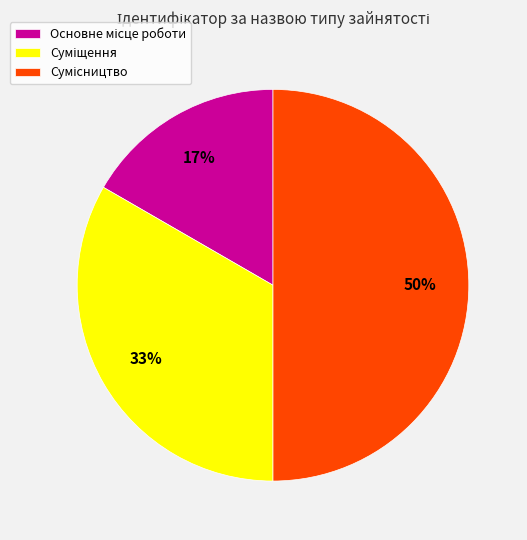

To the nearest percent, what is the difference between the largest and smallest slice percentages?

33%